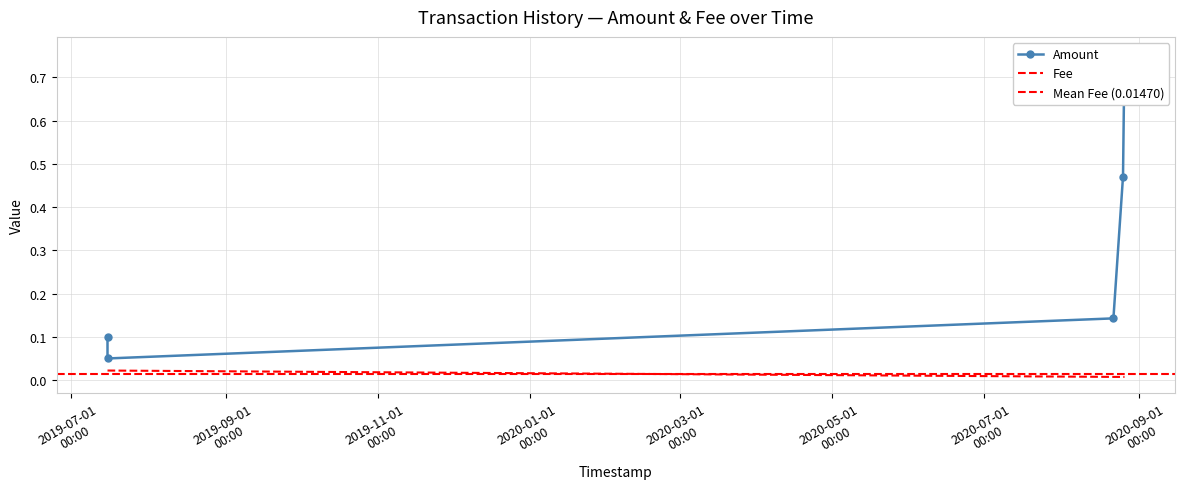

True or false: Fee has more than 0 interior local peaks.

False